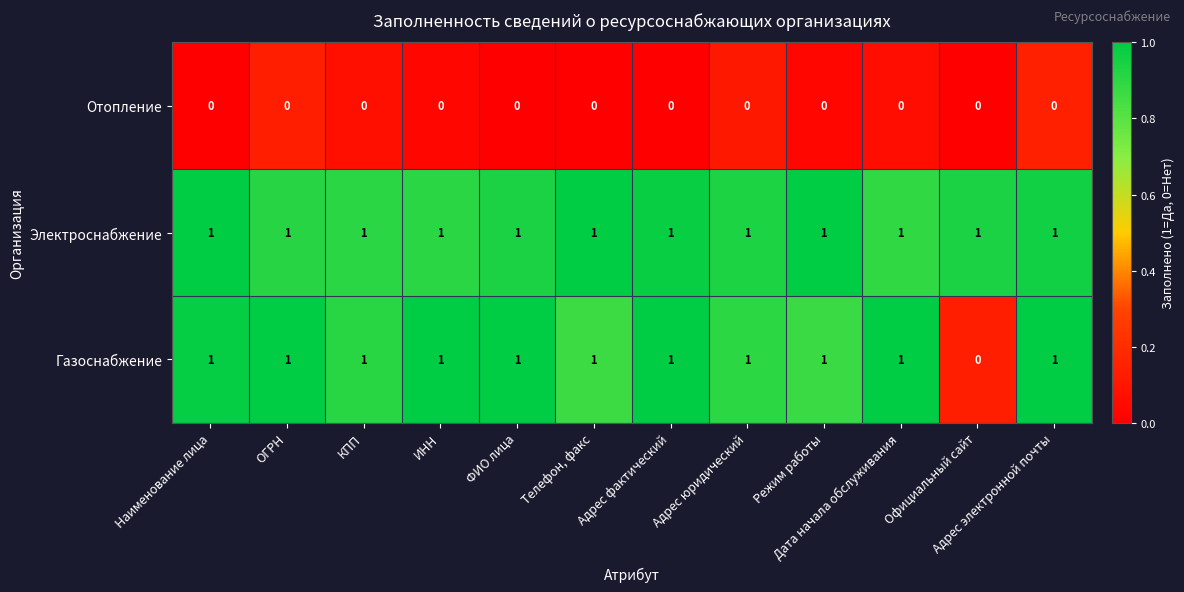

Is the value of Отопление at Наименование лица greater than the value of Газоснабжение at Режим работы?

No